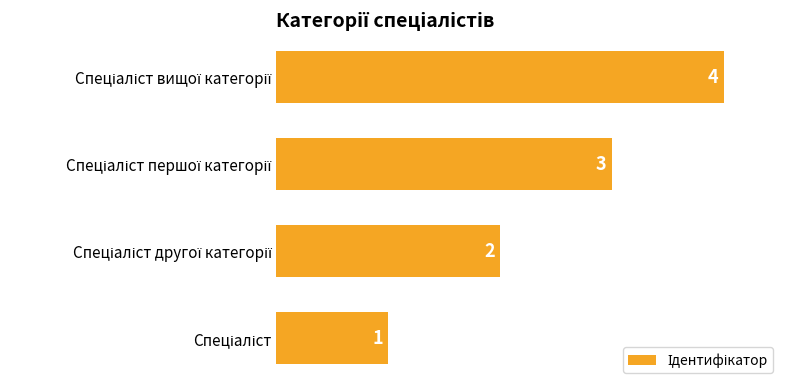

How many values are below 3?

2